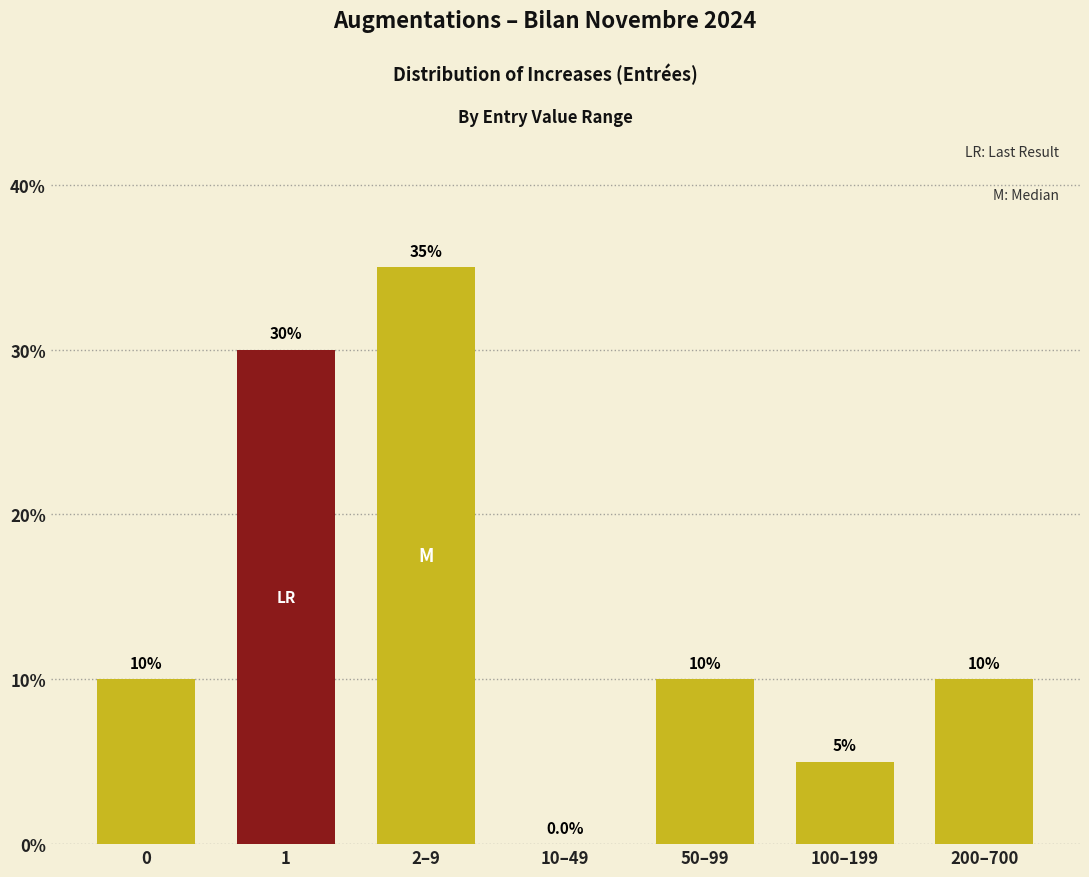

Reading left to right, what are all the values shown in this chart?

0=10	1=30	2–9=35	10–49=0	50–99=10	100–199=5	200–700=10